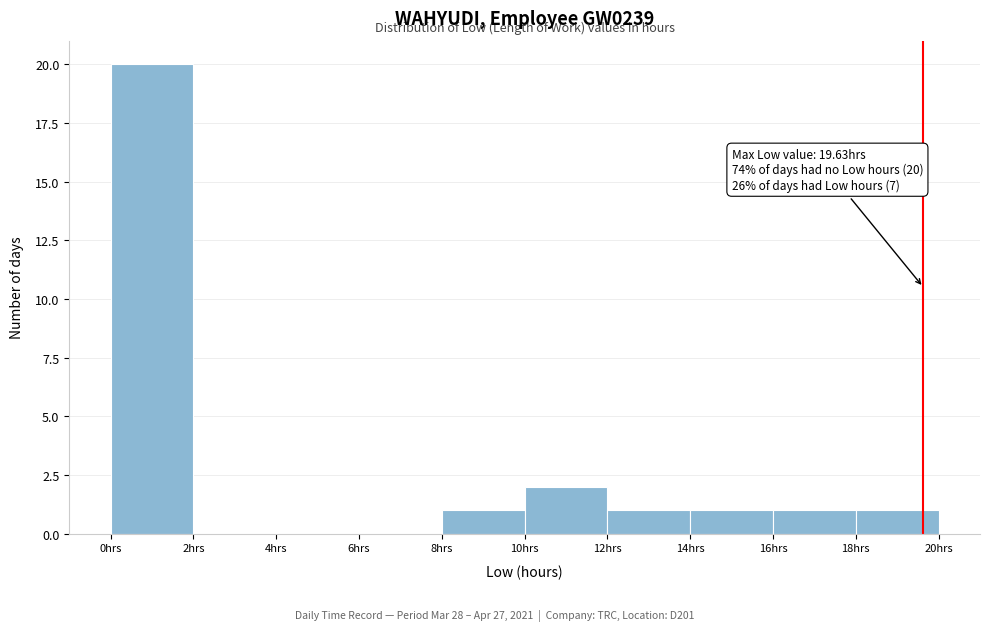

Over which range of the x-axis is the bar tallest?

0 to 2